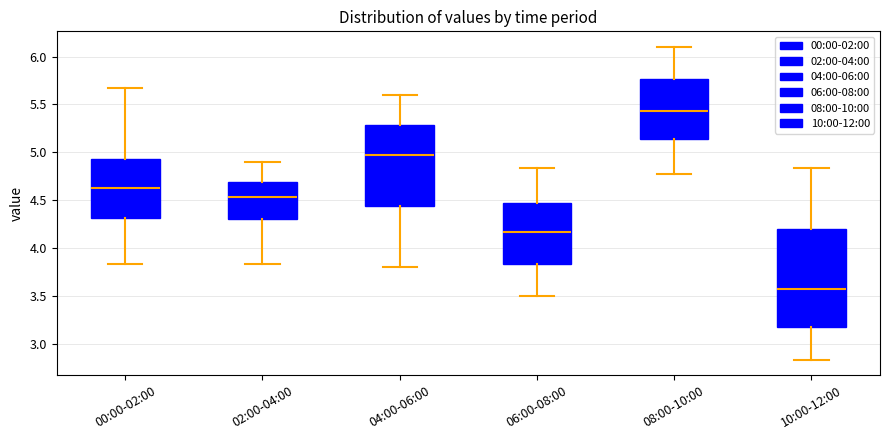

Reading left to right, transcribe this box plot: for each box, give where its median line is, the range the box spans, and where its two whiskers end, as read against the y-axis. The values are not printed on the chart, so give them approximately, as read against the axis.

00:00-02:00: median 4.65, box 4.30 to 4.95, whiskers 3.85 to 5.65
02:00-04:00: median 4.55, box 4.30 to 4.70, whiskers 3.85 to 4.90
04:00-06:00: median 4.95, box 4.45 to 5.30, whiskers 3.80 to 5.60
06:00-08:00: median 4.15, box 3.85 to 4.45, whiskers 3.50 to 4.85
08:00-10:00: median 5.45, box 5.15 to 5.75, whiskers 4.75 to 6.10
10:00-12:00: median 3.55, box 3.15 to 4.20, whiskers 2.85 to 4.85